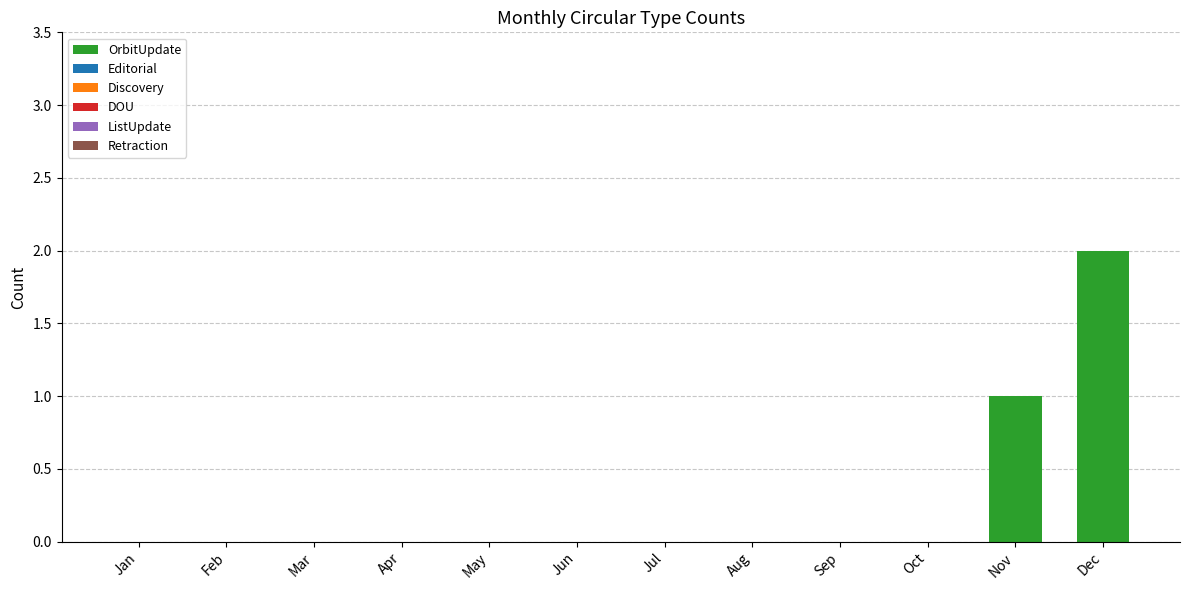

Which has a higher value, Nov or Dec?

Dec